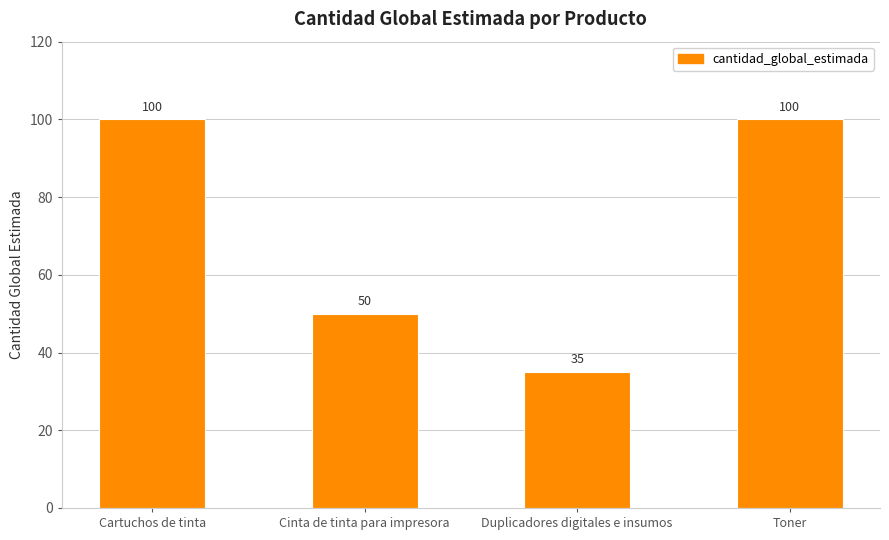

What is the difference between the maximum and second lowest values?

50